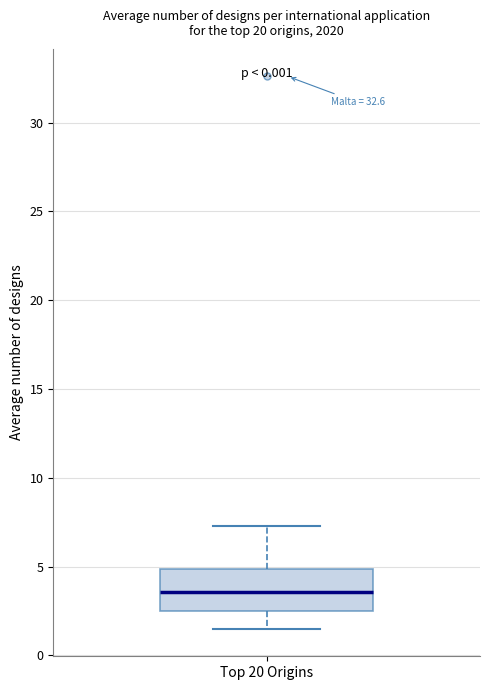

Transcribe this box plot: give where the median line is, the range the box spans, and where the two whiskers end, as read against the y-axis. The values are not printed on the chart, so give them approximately, as read against the axis.

median 3.5, box 2.5 to 5.0, whiskers 1.5 to 7.5